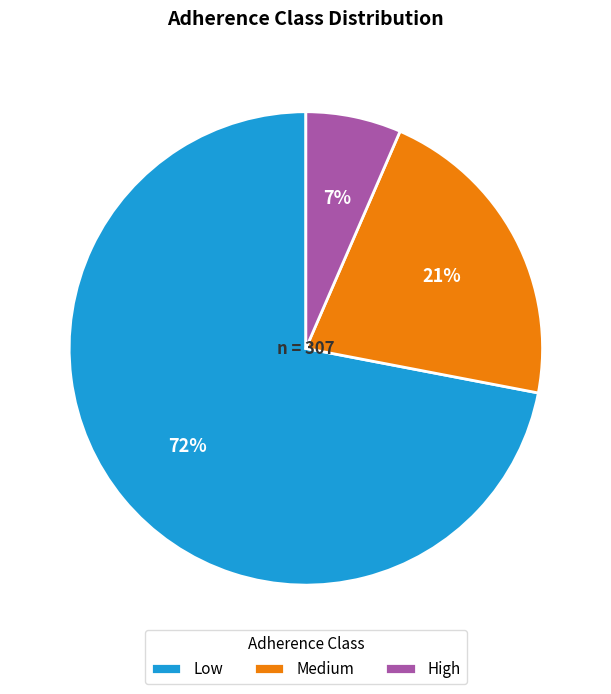

What percentage is the High slice, to the nearest percent?

7%